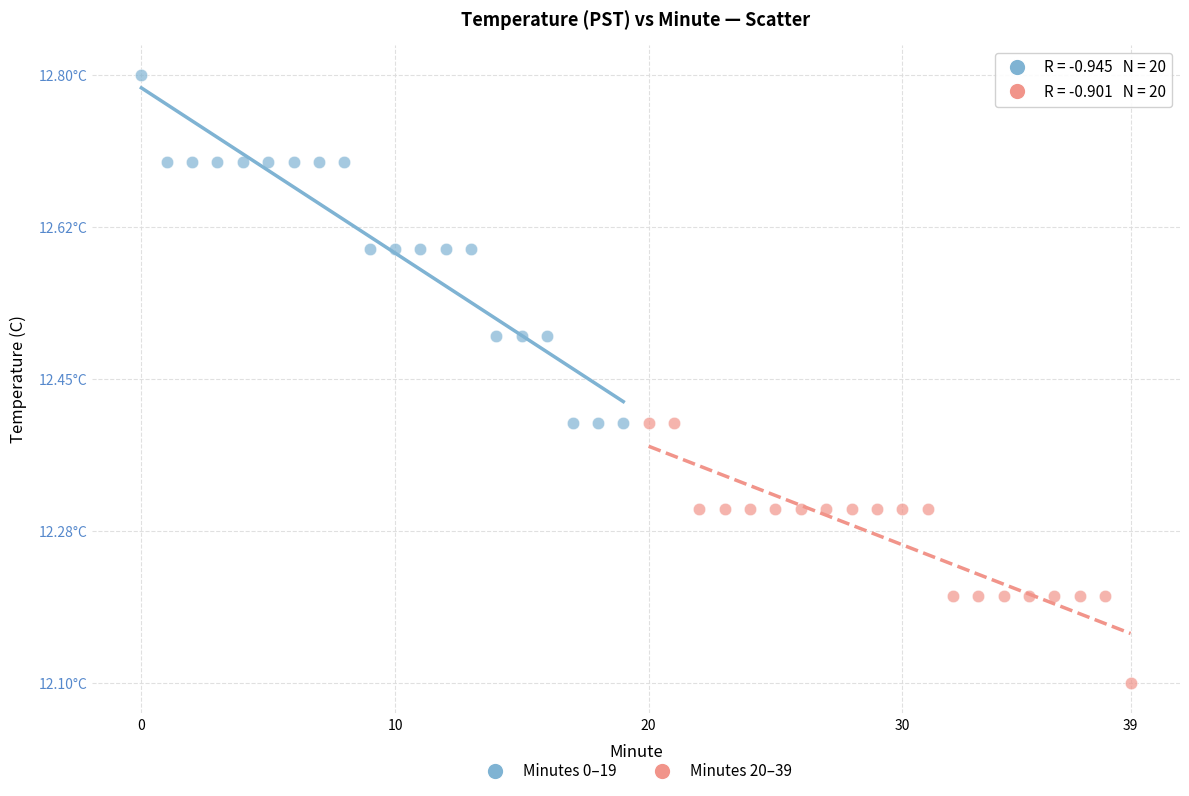

What are all the series names shown in the legend?

Minutes 0–19, Minutes 20–39